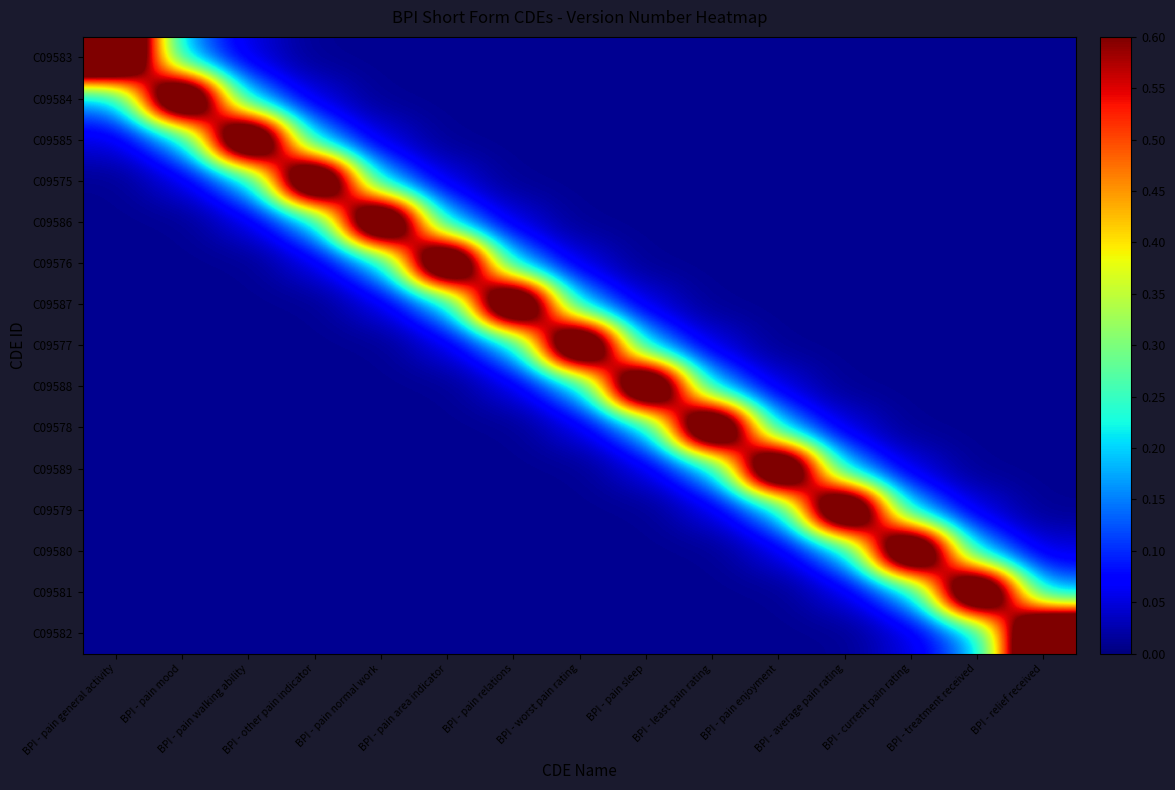

At which category is the sum across all series the highest?

BPI - pain walking ability